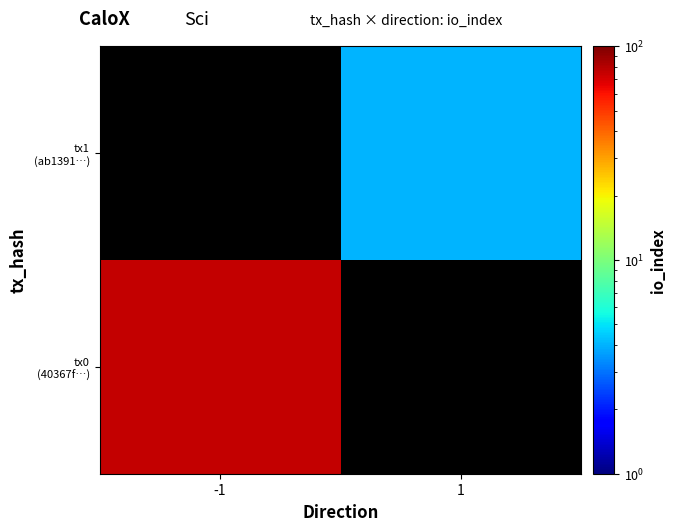

Which category has the lowest value across all series?

1